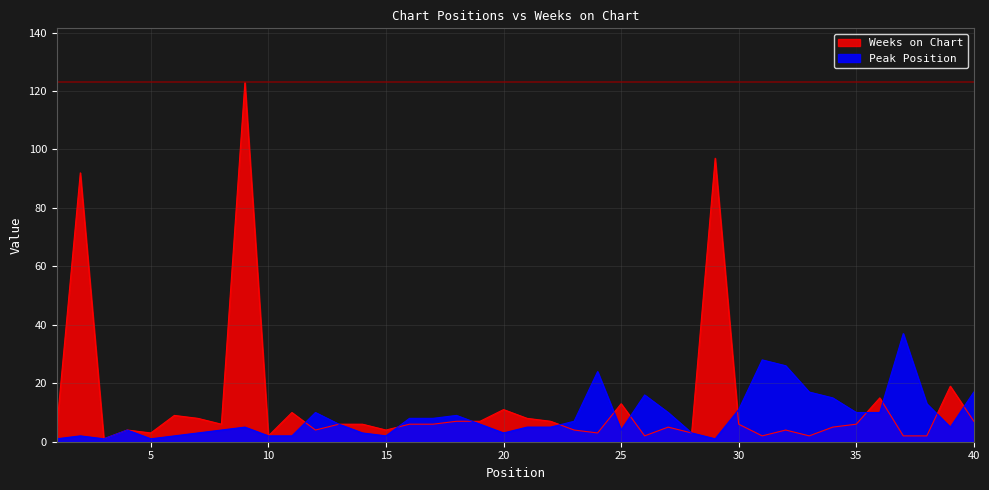

Between 35 and 22, which is larger?

35